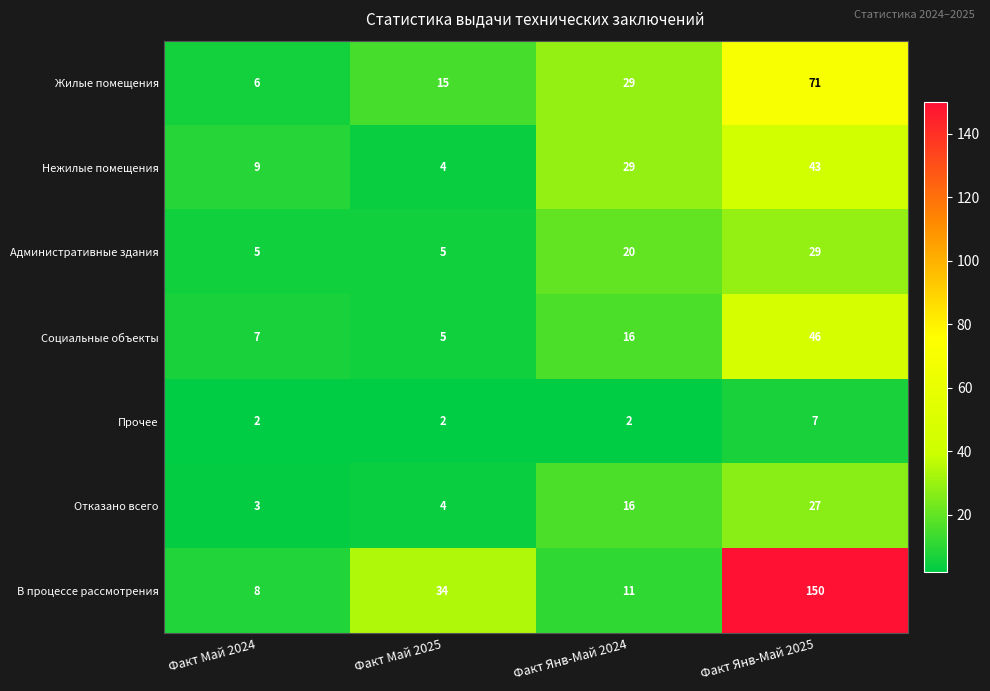

The Административные здания series shows 5 at Факт Май 2024. True or false?

True